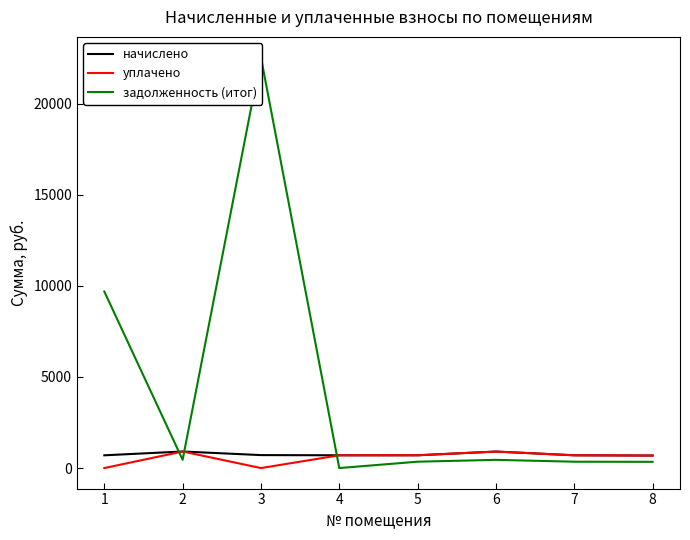

Where do задолженность (итог) and уплачено first cross each other?

1 and 2